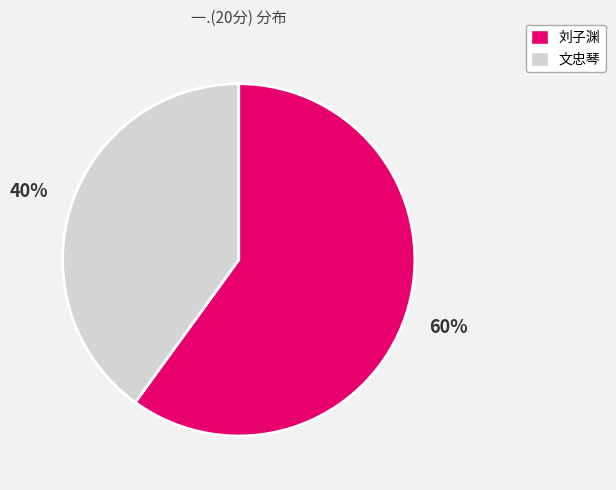

To the nearest percent, what is the difference between the largest and smallest slice percentages?

20%